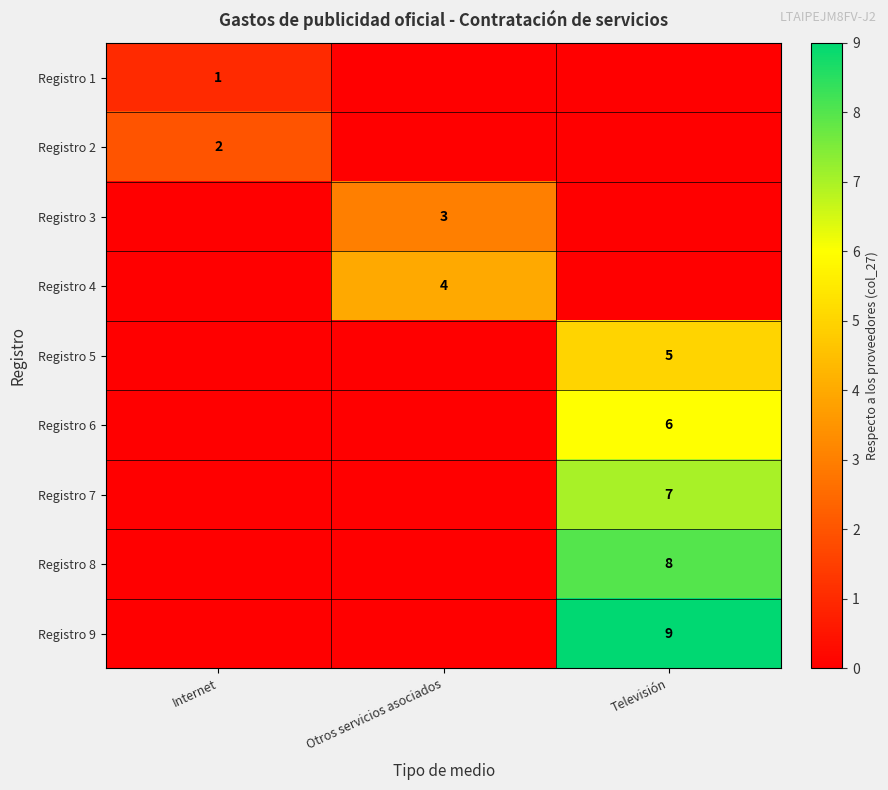

Is it true that Registro 2 equals 2 at Internet?

True